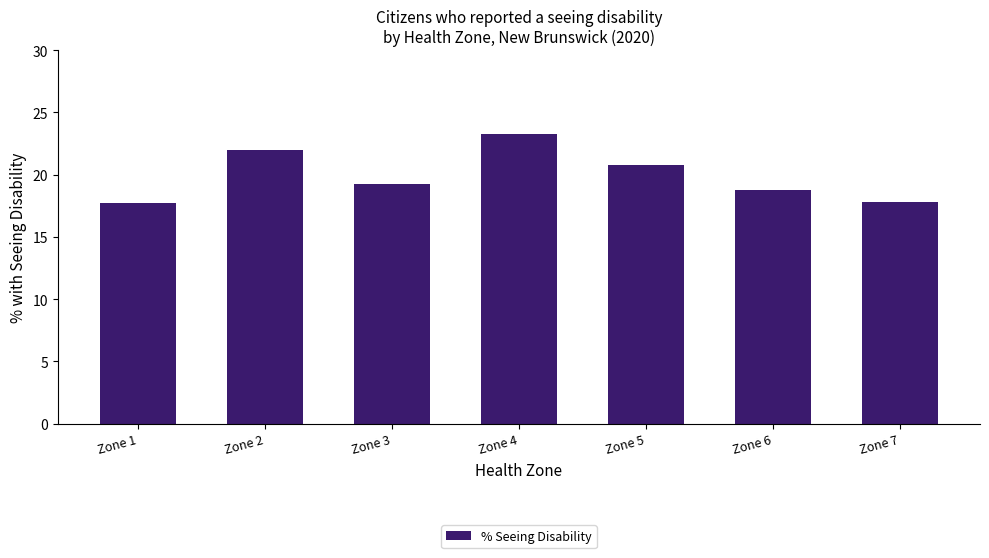

What is the value of the 5th bar from the left?

20.7